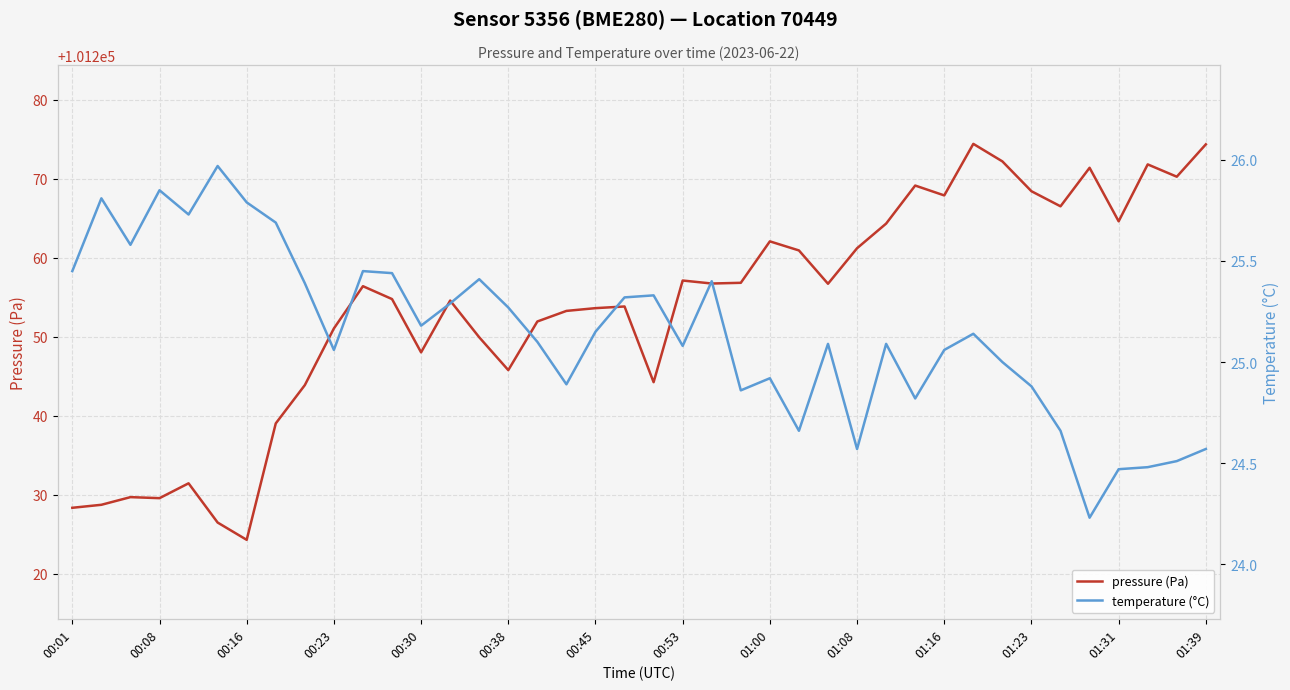

At which label is pressure (Pa) closest to 101249?

14